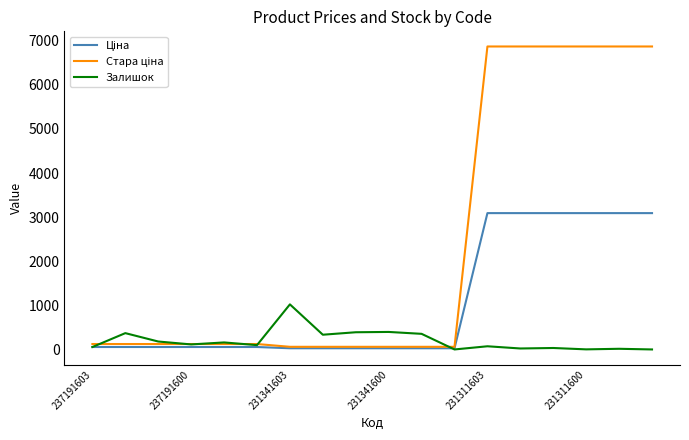

What is the maximum value shown in the chart?

6869.4